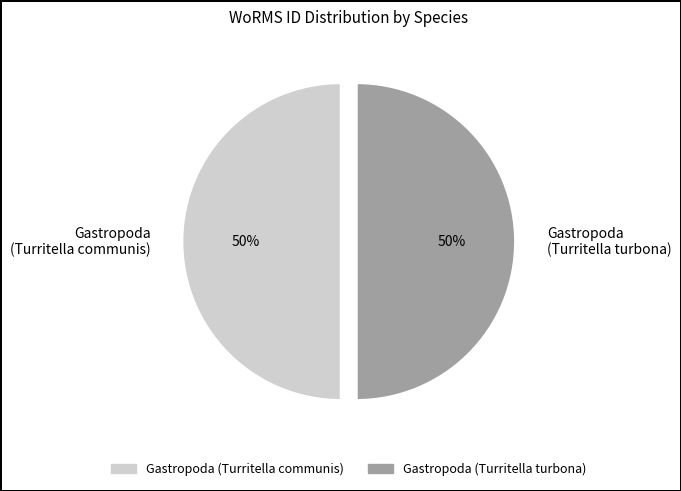

To the nearest percent, what is the average slice percentage?

50%